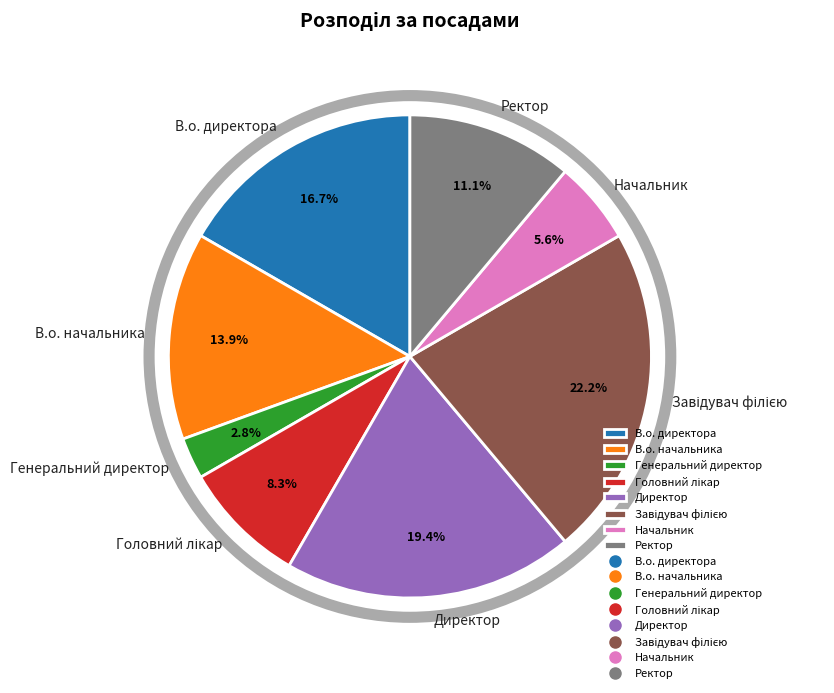

True or false: Начальник accounts for 1% of the total.

False